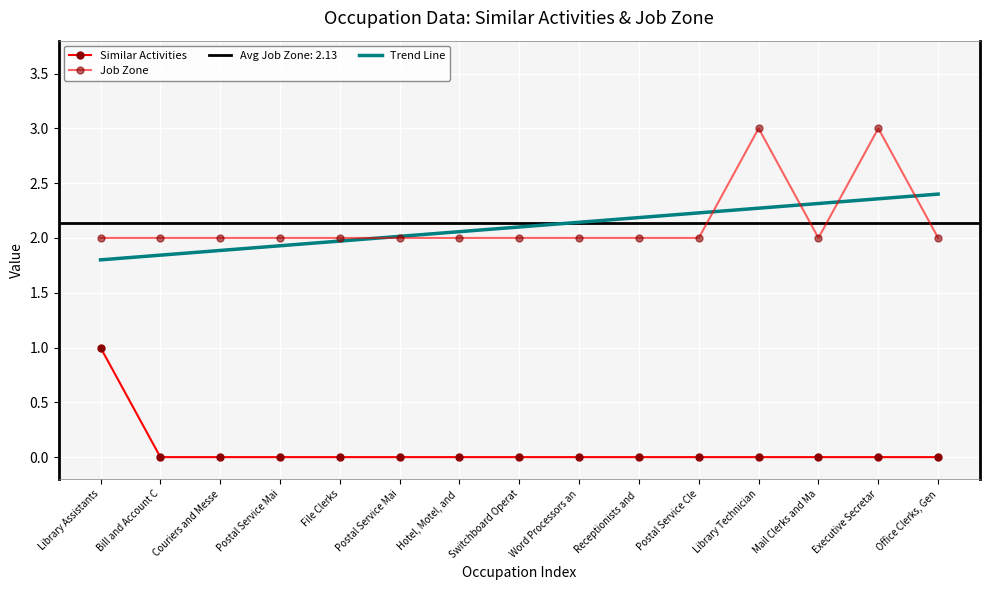

Which label corresponds to the smallest value in the chart?

Bill and Account C